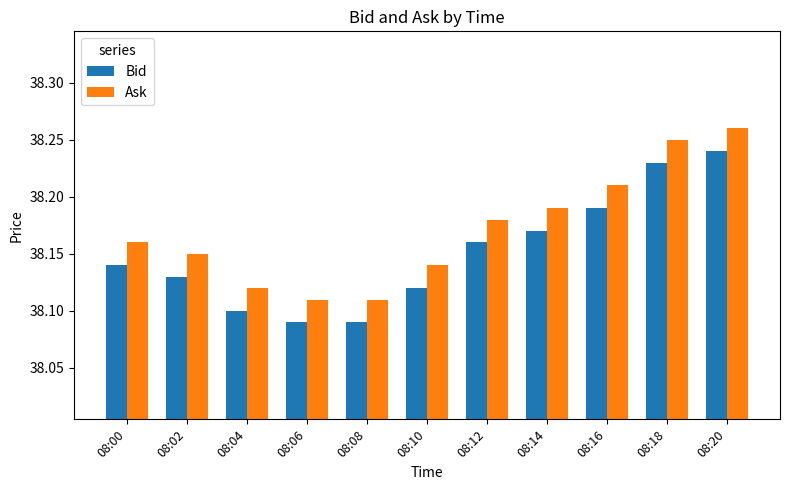

Rank the series at 08:02 from lowest to highest value.

Bid, Ask